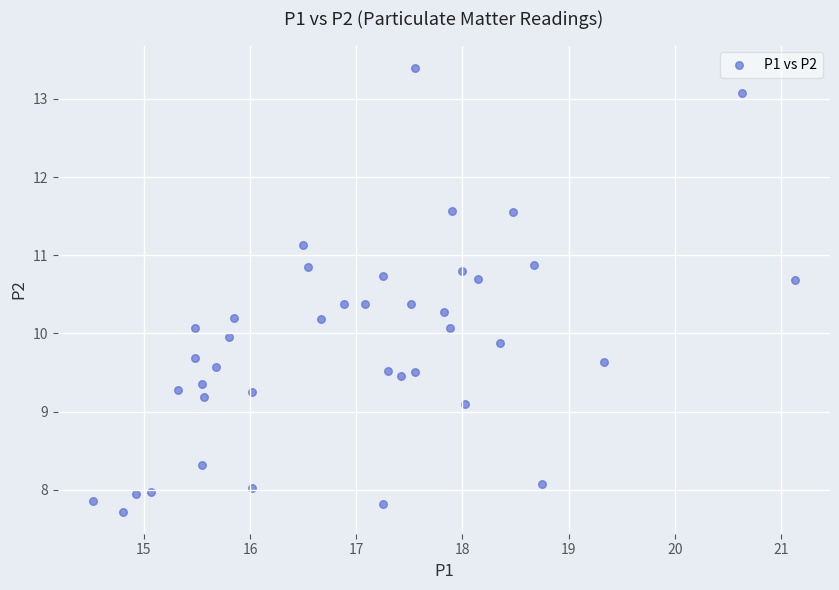

What is the range of X values (max minus min)?

6.6